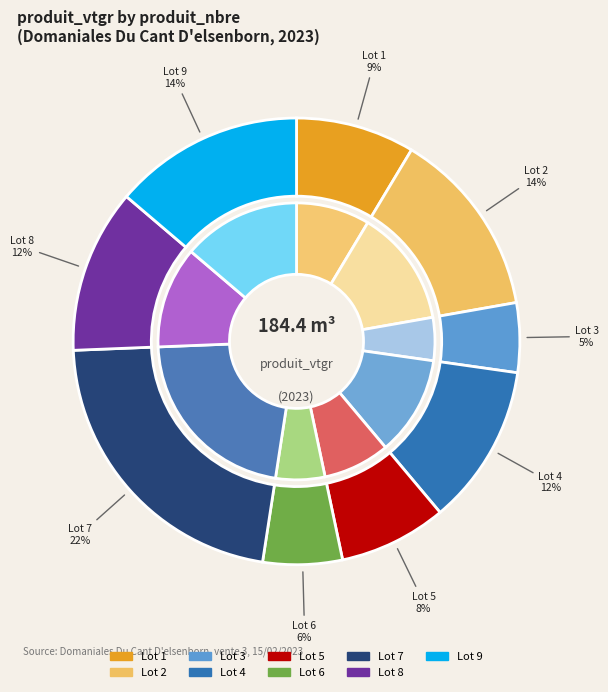

Combined, what portion of the pie is 7 and 1?

30.5%